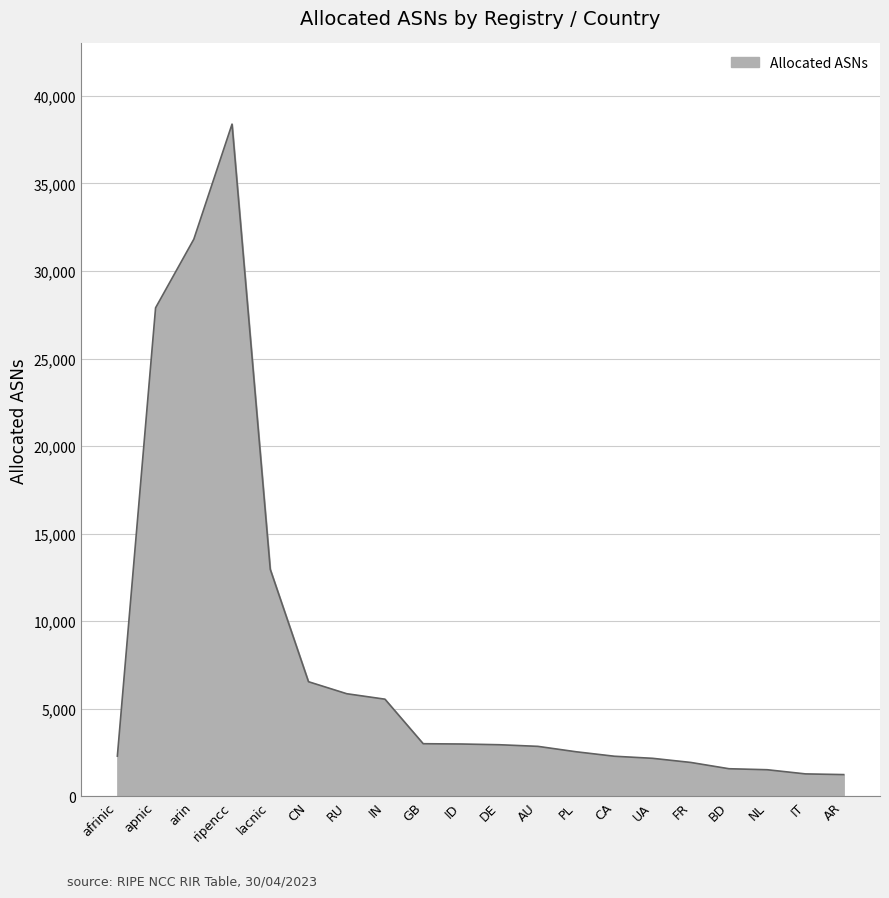

Is it true that the value at IN is 5548?

True